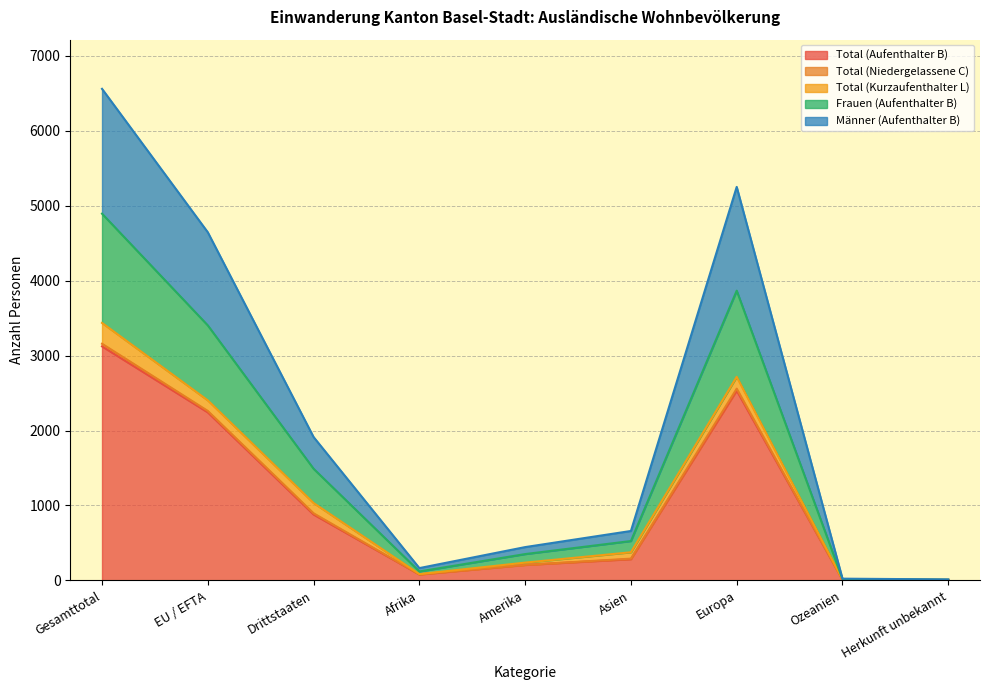

What position from the right is Ozeanien?

2